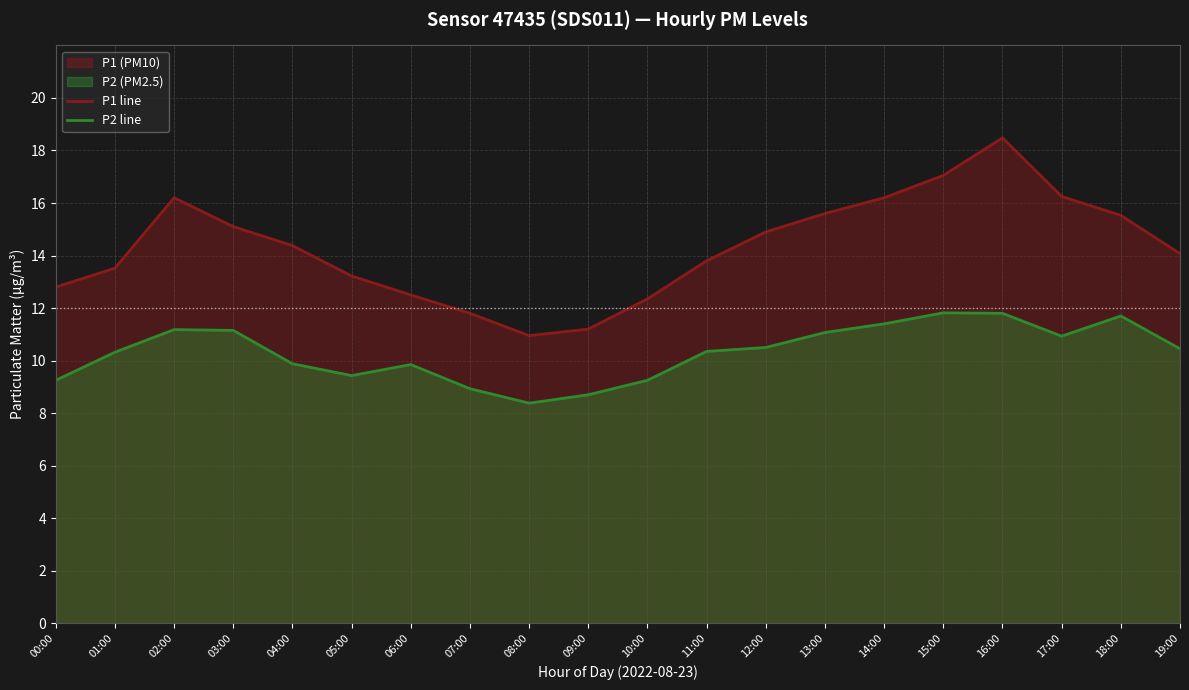

Reading left to right, extract all data points from this chart.

P1 line: 00:00=12.8	01:00=13.5	02:00=16.2	03:00=15.1	04:00=14.4	05:00=13.2	06:00=12.5	07:00=11.8	08:00=10.9	09:00=11.2	10:00=12.3	11:00=13.8	12:00=14.9	13:00=15.6	14:00=16.2	15:00=17.1	16:00=18.5	17:00=16.2	18:00=15.5	19:00=14.1
P2 line: 00:00=9.2	01:00=10.3	02:00=11.2	03:00=11.2	04:00=9.9	05:00=9.4	06:00=9.8	07:00=8.9	08:00=8.4	09:00=8.7	10:00=9.2	11:00=10.3	12:00=10.5	13:00=11.1	14:00=11.4	15:00=11.8	16:00=11.8	17:00=10.9	18:00=11.7	19:00=10.4